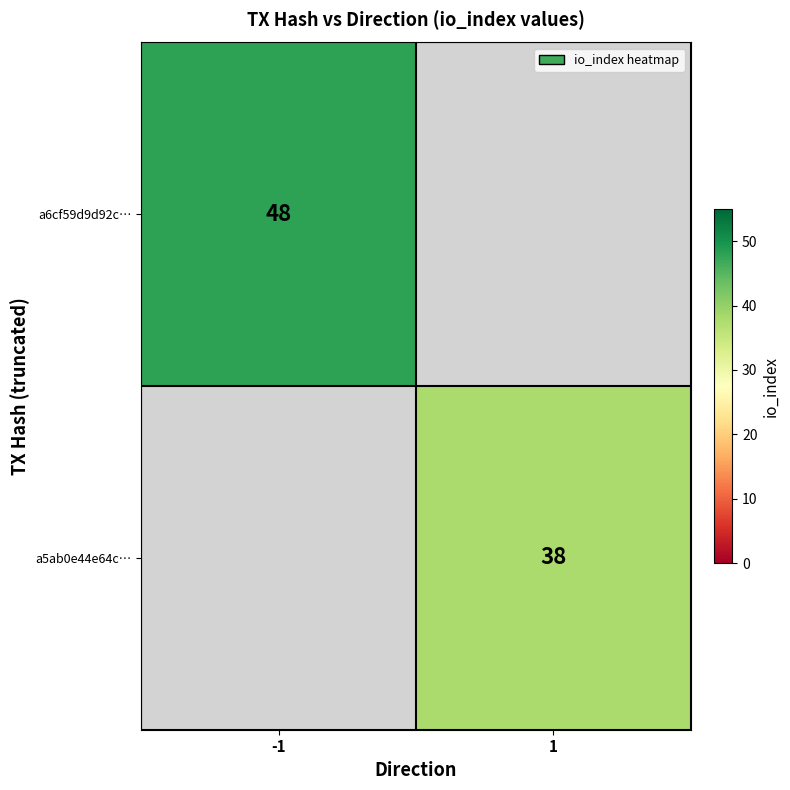

The value of a6cf59d9d92c… at -1 is 71. True or false?

False